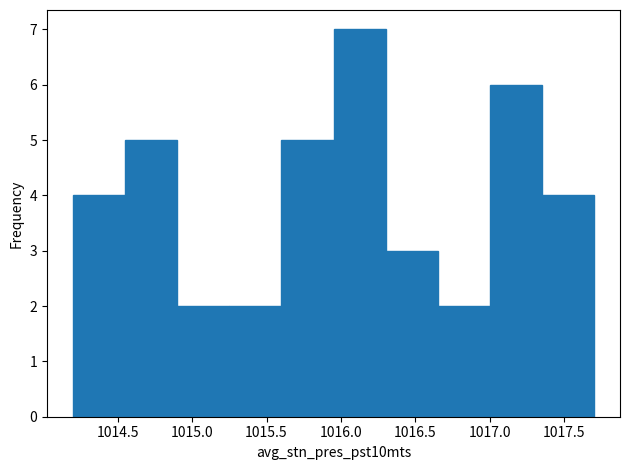

How tall is the bar that spans 1016.30 to 1016.65 on the x-axis? The values are not printed on the chart, so give them approximately, as read against the axis.

3